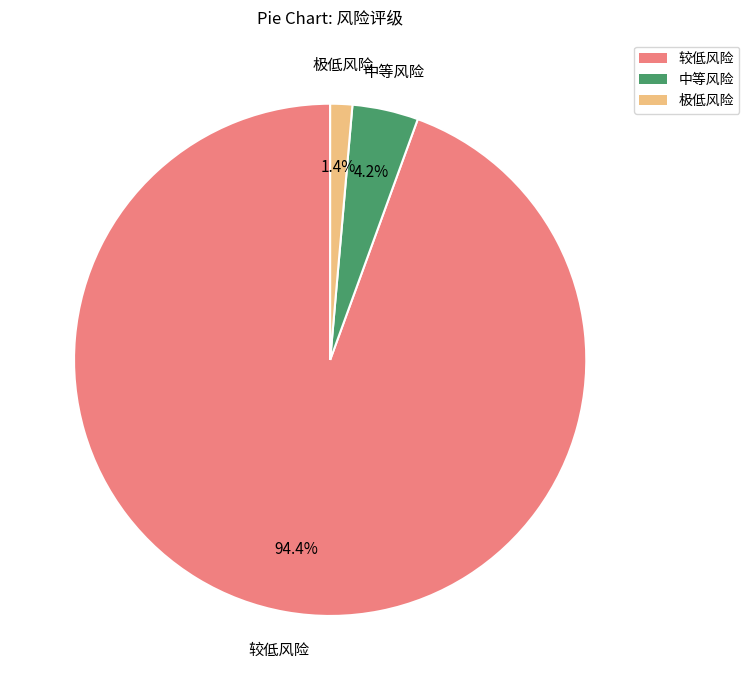

To the nearest percent, what is the combined percentage of 中等风险 and 较低风险?

99%